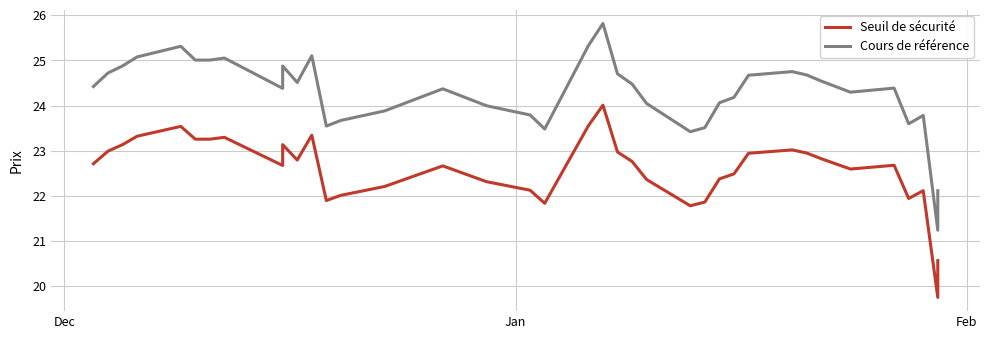

How many distinct data groups are displayed?

2